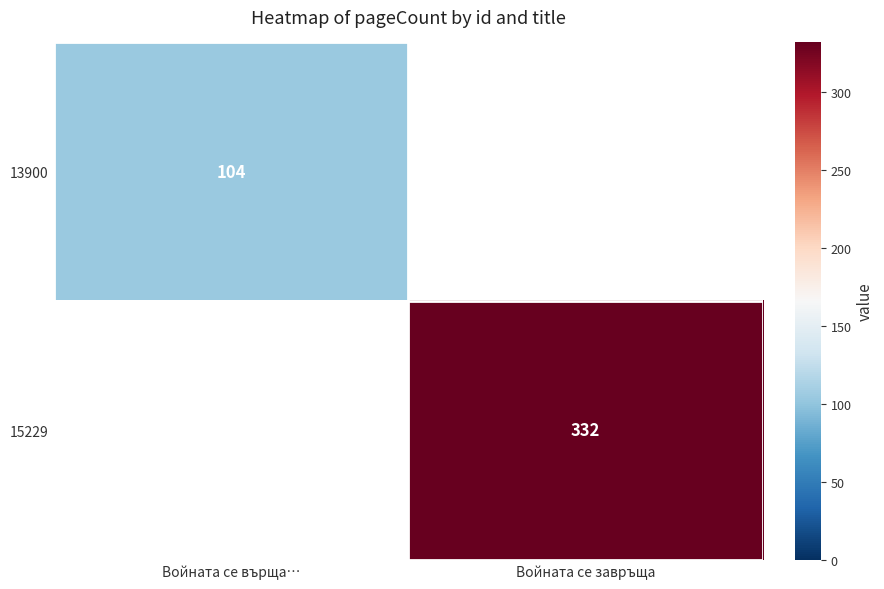

At which category does the chart reach its minimum across all series?

Войната се върща…